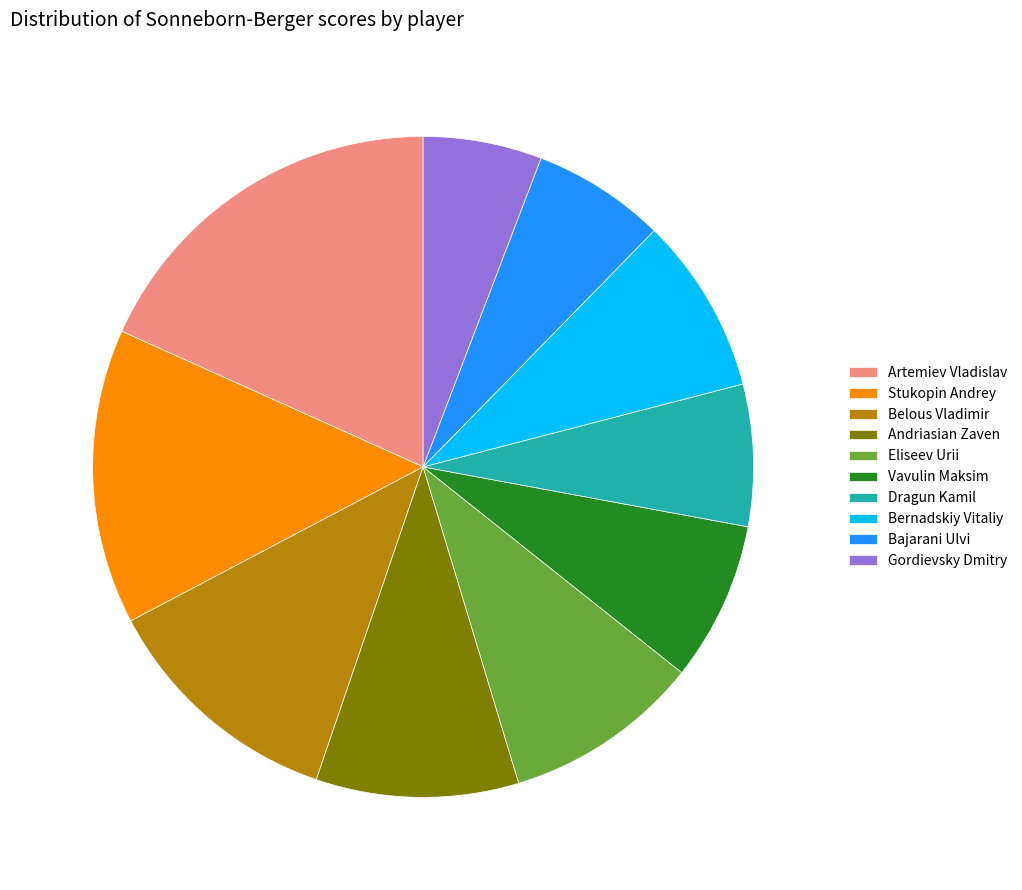

Is the sum of Dragun Kamil and Vavulin Maksim greater than half?

No